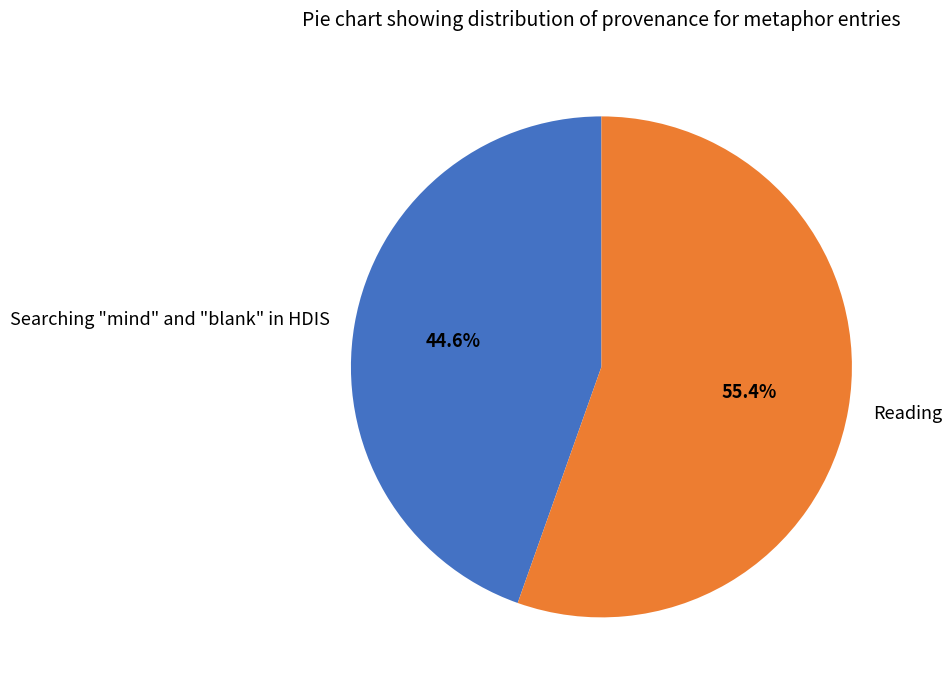

What percentage do Searching "mind" and "blank" in HDIS and Reading together represent?

100.0%